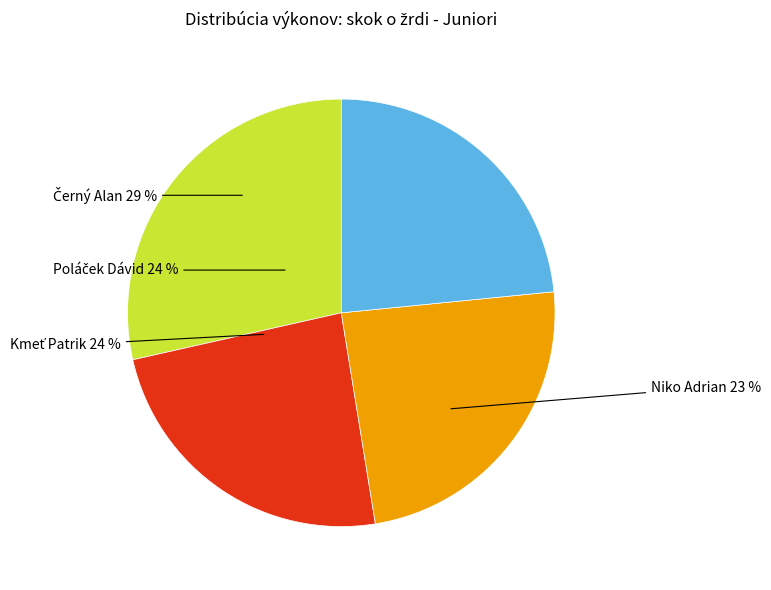

Between Niko Adrian and Kmeť Patrik, which is larger?

Kmeť Patrik